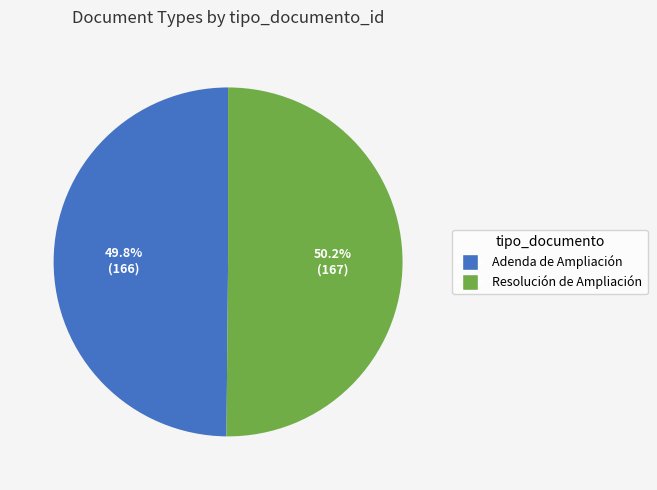

Is there a majority slice in this chart?

Yes